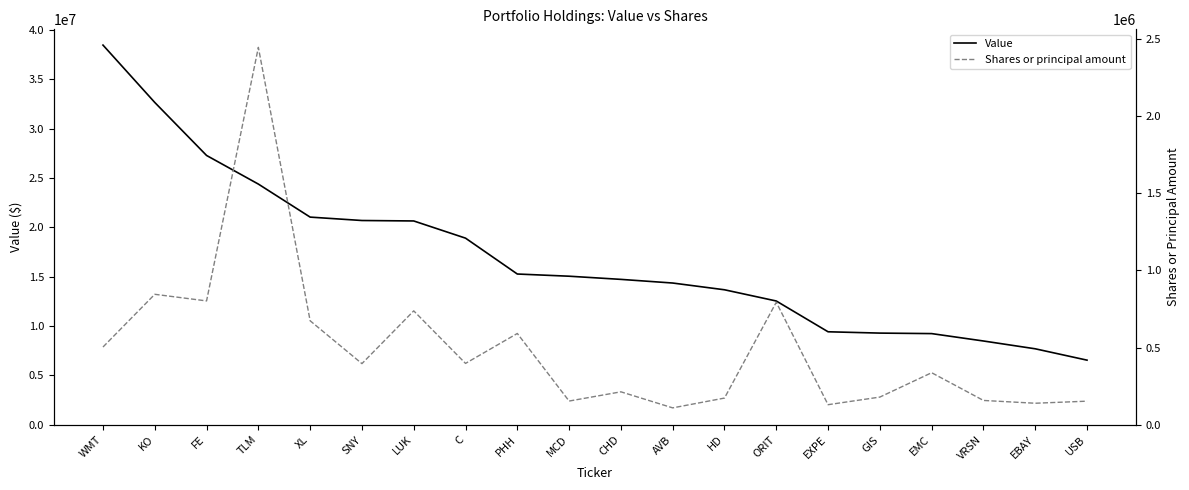

At which label does Value first exceed 15057000?

WMT